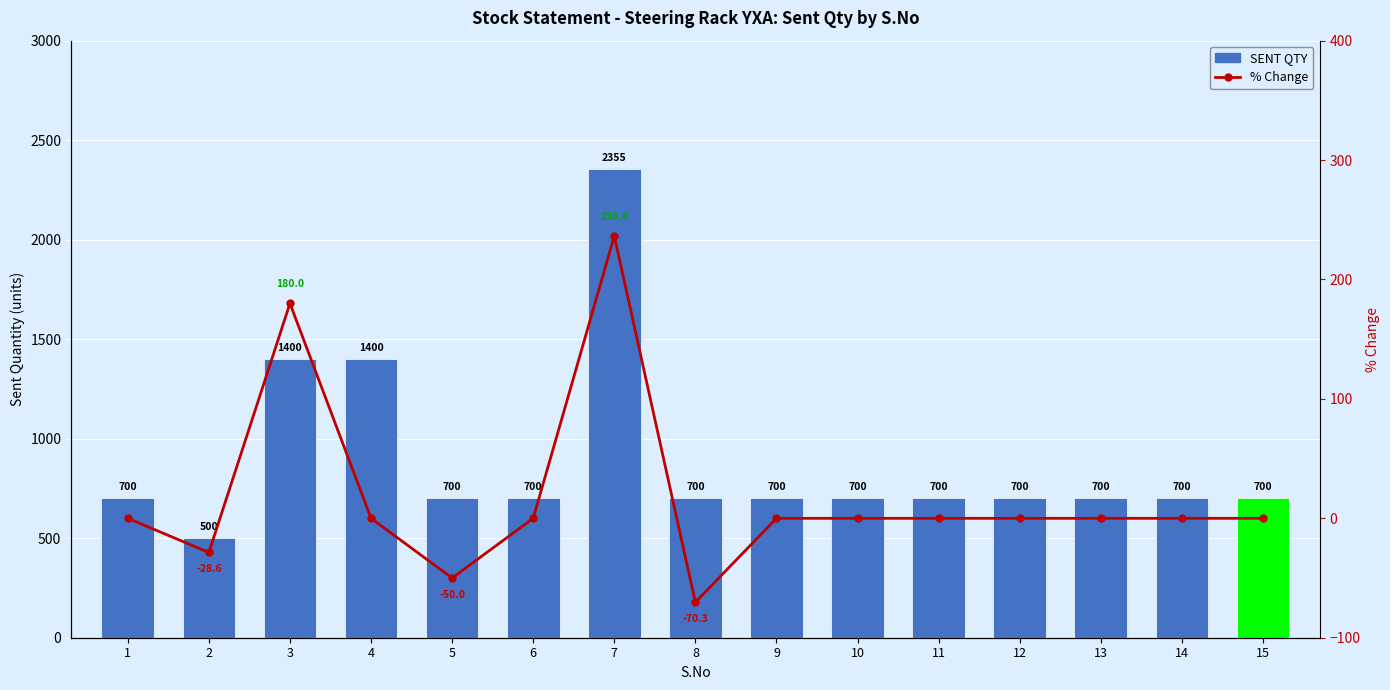

How many data points does each series have?

15